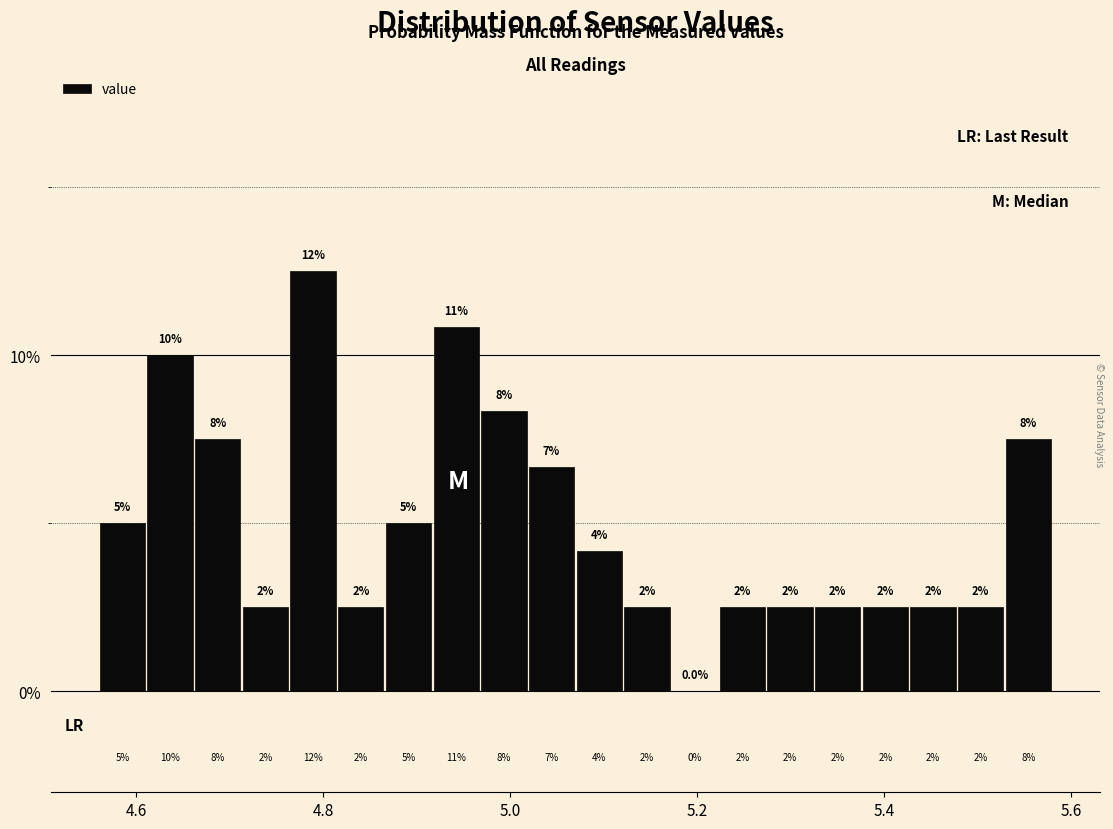

Read against the x-axis, roughly where is the centre of the tallest bar?

4.78